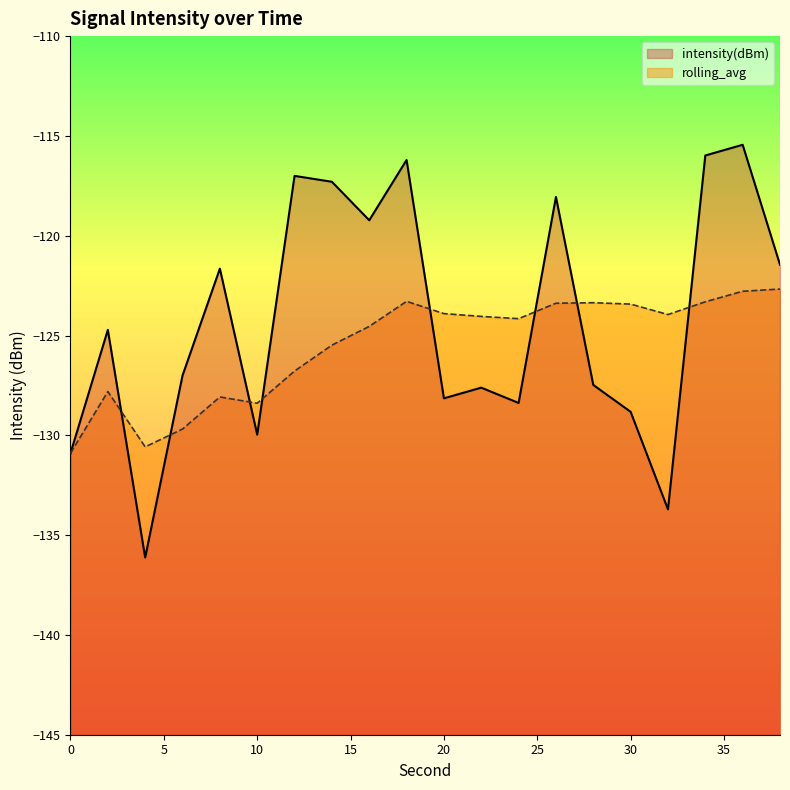

True or false: intensity(dBm) and rolling_avg intersect in this chart.

True